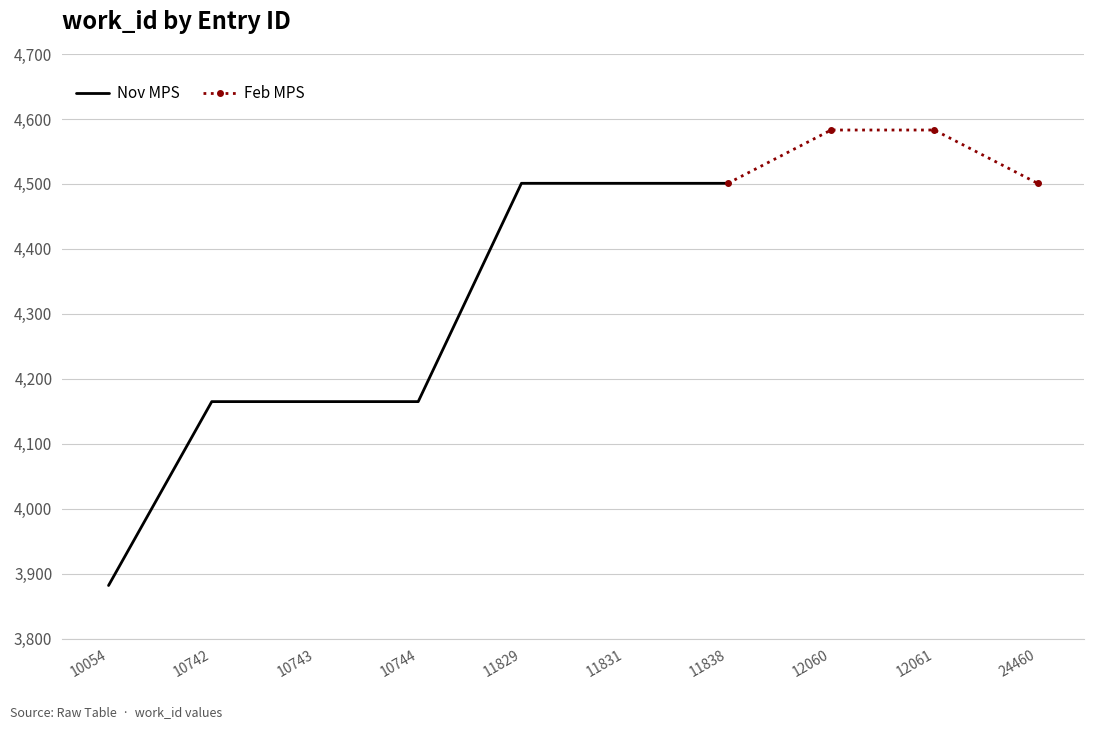

Does the chart display data point markers on the line(s)?

No